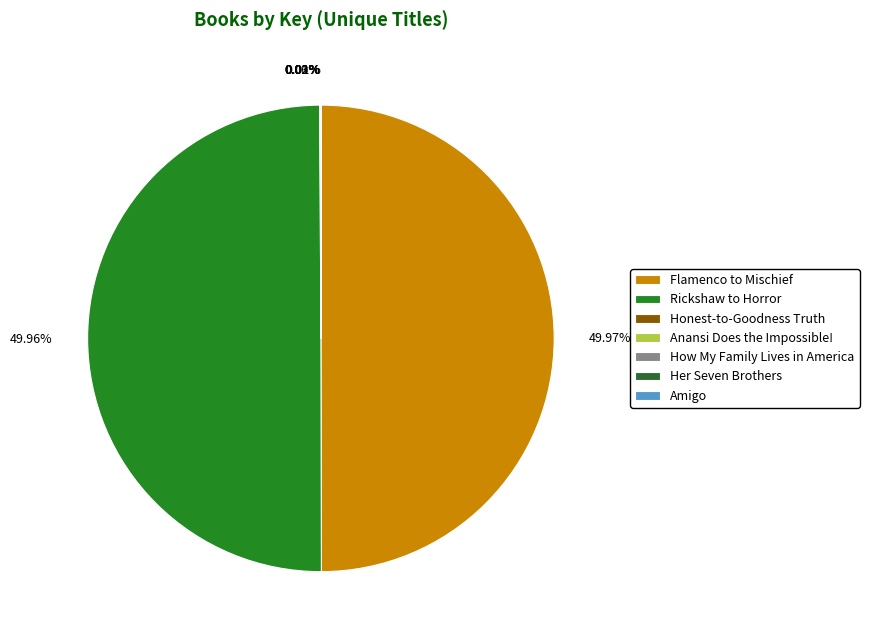

Is it true that Rickshaw to Horror is 56% of the pie?

False